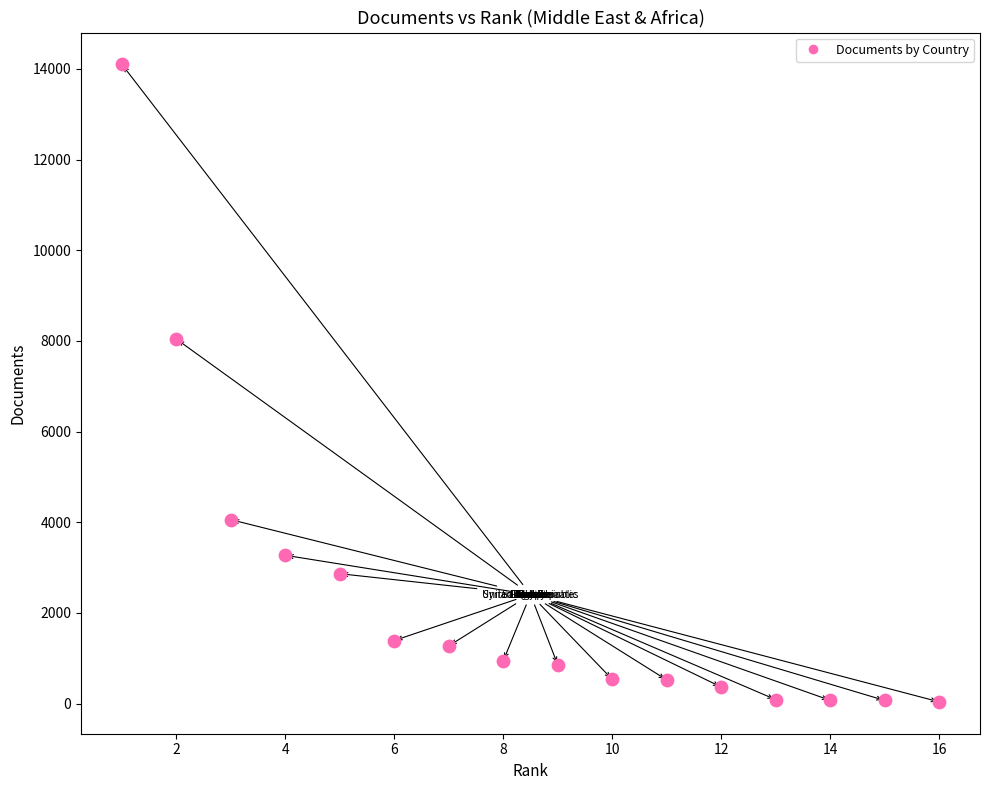

What Y value in the scatter plot is closest to 7069?

8040